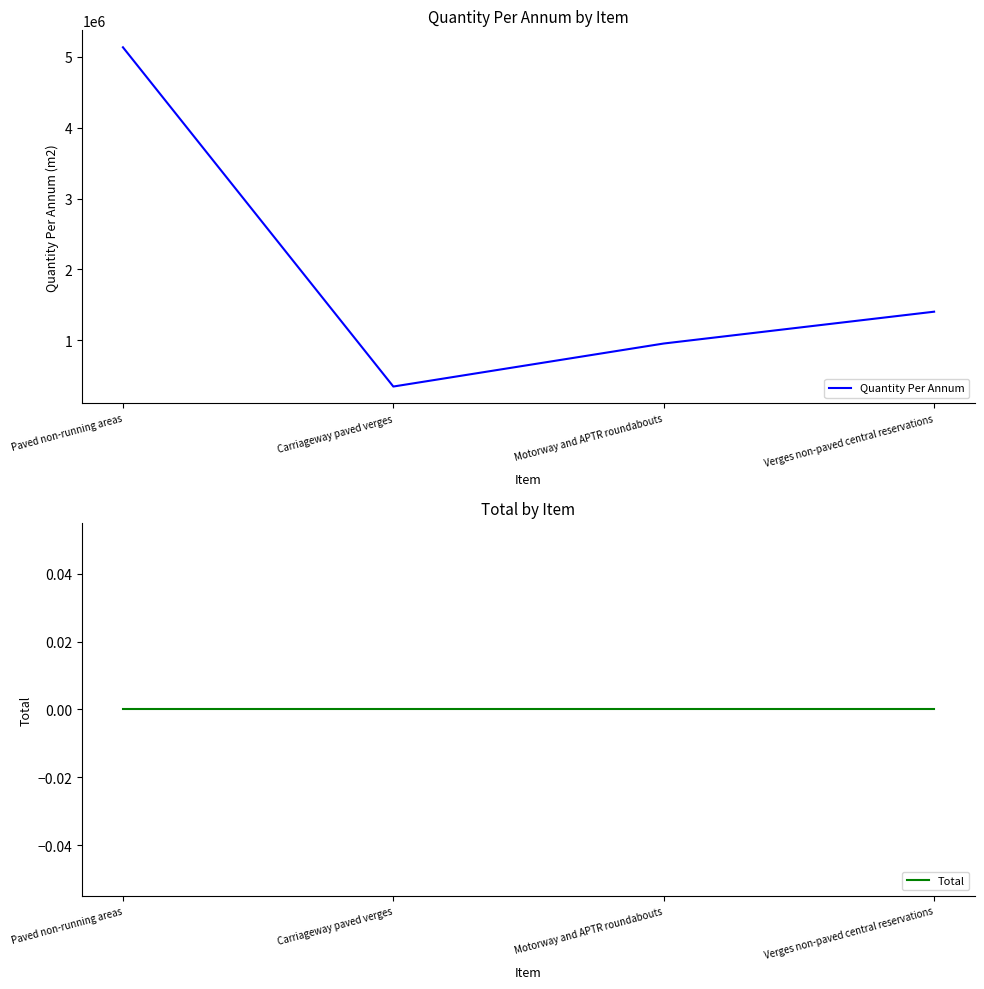

True or false: Quantity Per Annum and Total cross at least once.

False